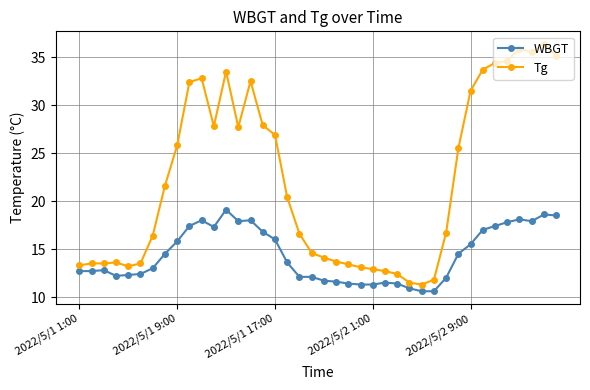

List the series in order of their overall mean, lowest first.

WBGT, Tg